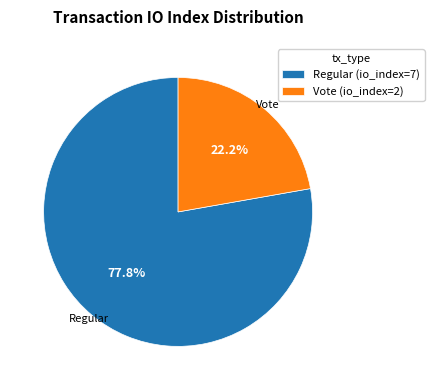

What is the majority slice?

Regular (io_index=7)